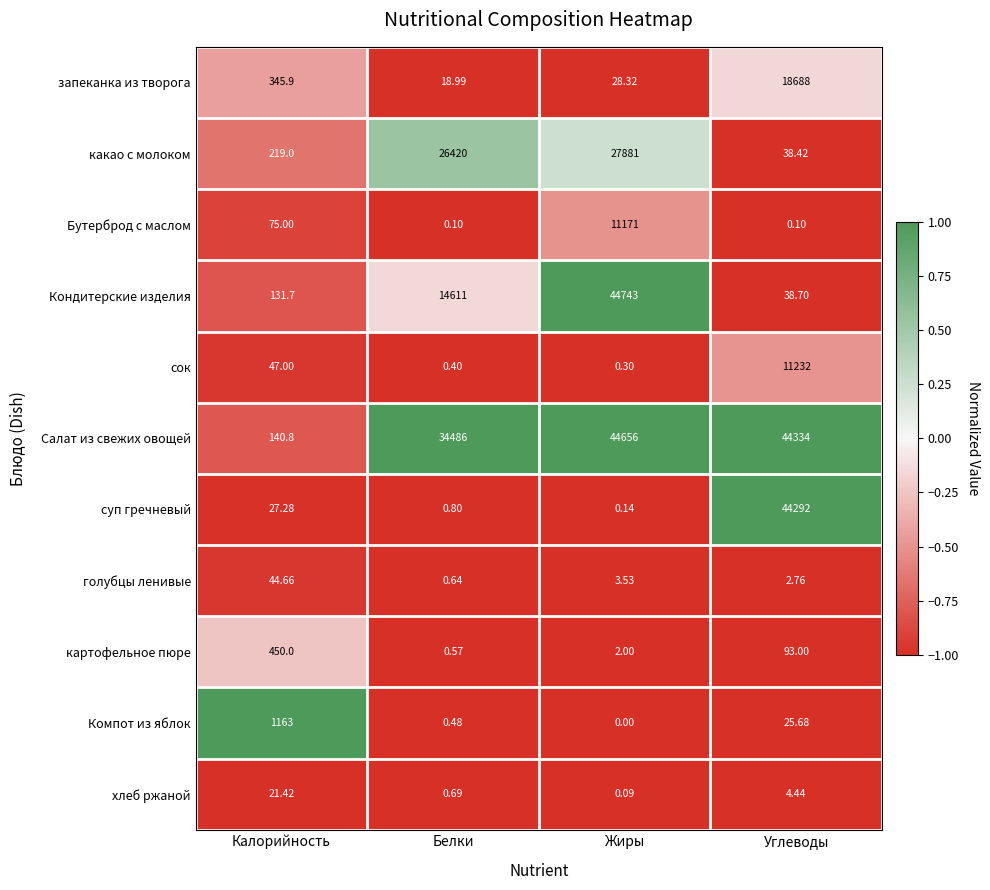

At which category is the sum across all series the highest?

Жиры